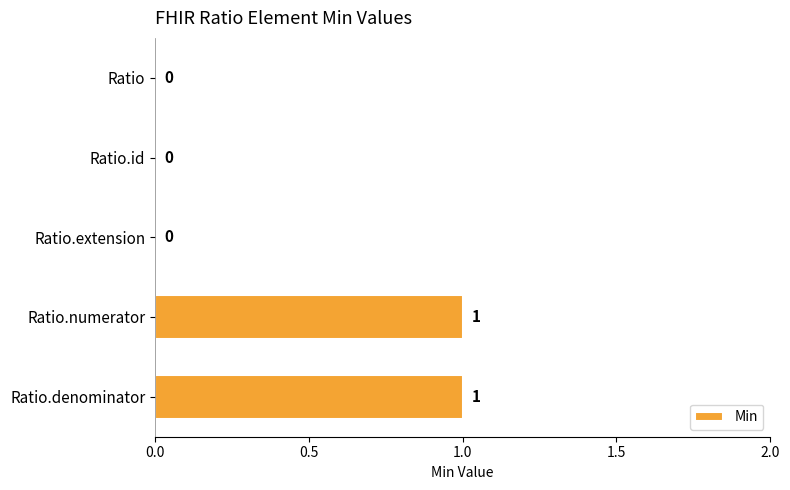

Reading top to bottom, extract all data points from this chart.

Ratio=0	Ratio.id=0	Ratio.extension=0	Ratio.numerator=1	Ratio.denominator=1